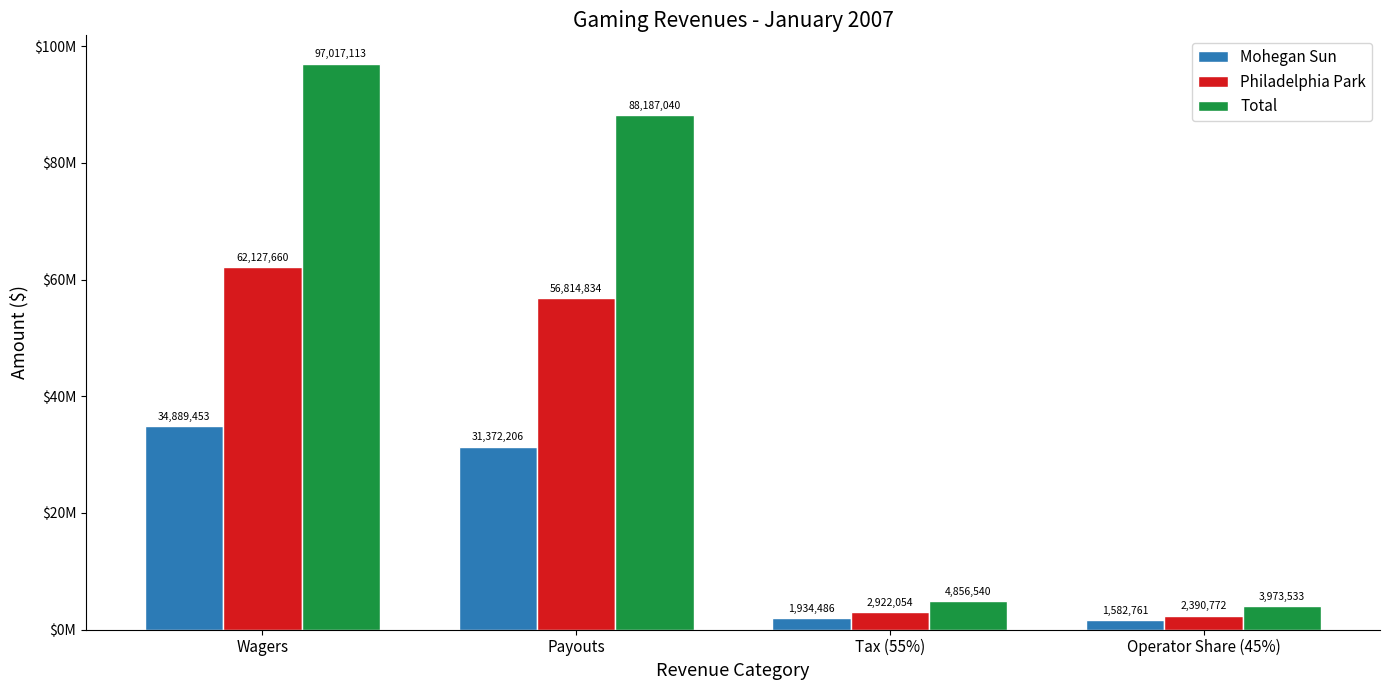

At Payouts, list the series in order from largest to smallest.

Total, Philadelphia Park, Mohegan Sun